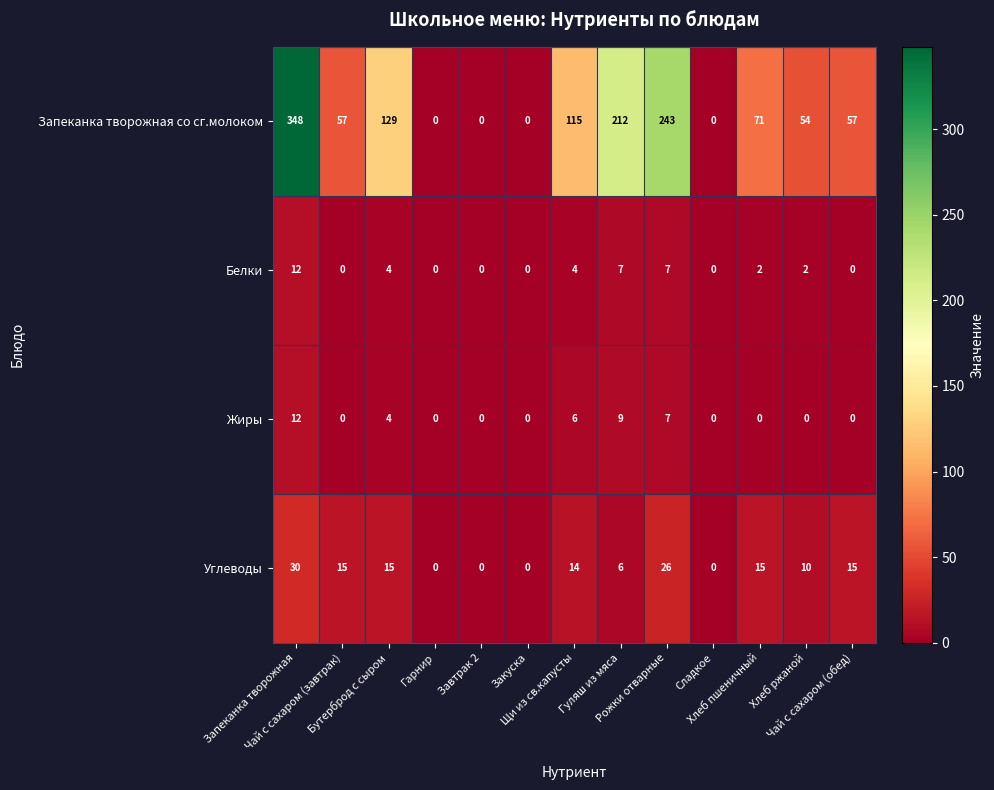

What is the spread (max minus min) of values at Щи из св.капусты?

111